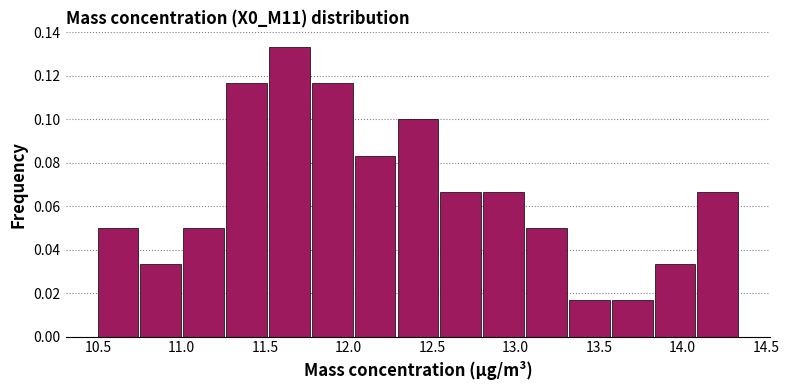

What is the height of the bar covering 12.55 to 12.80 on the x-axis? Neither the bar edges nor the heights are printed on the chart, so give them approximately, as read against the axes.

0.066